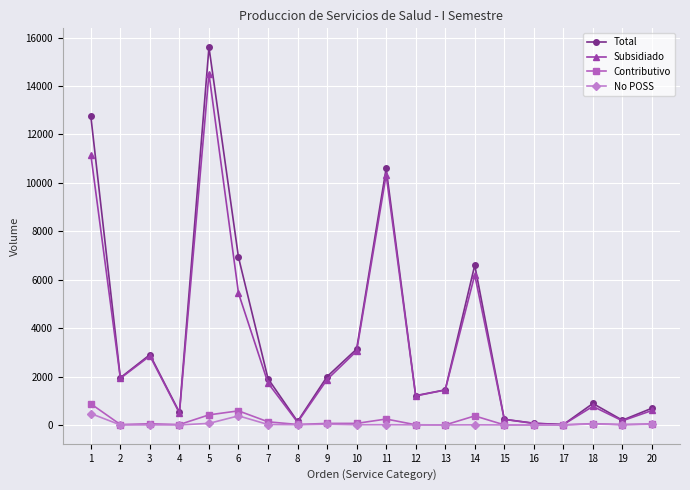

What is the spread (max minus min) of values at 20?

664